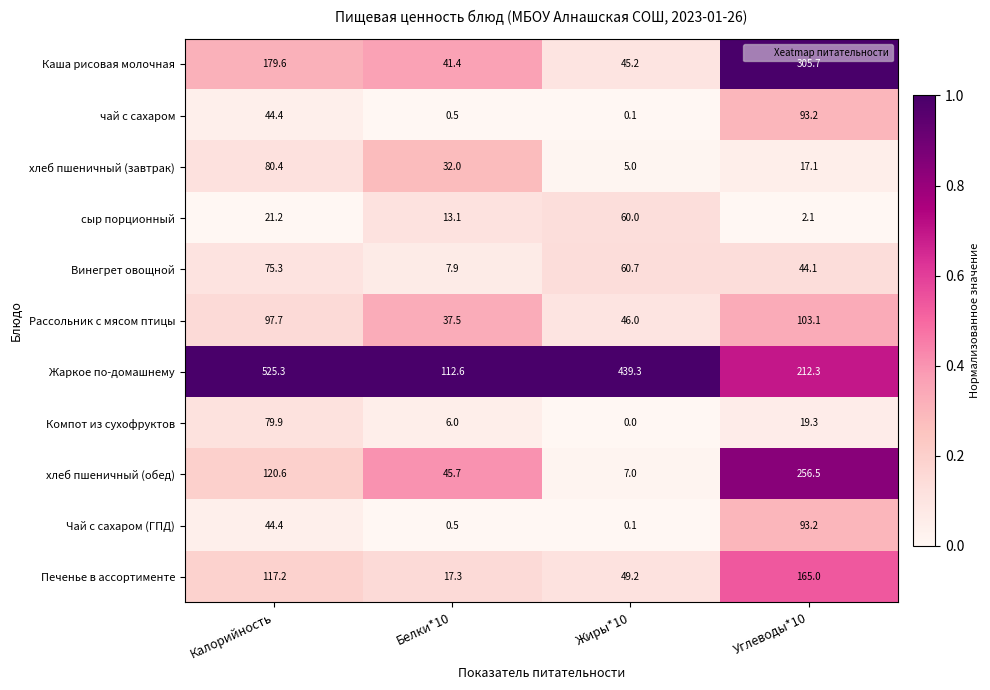

What is the total value across all series at Углеводы*10?

1311.6